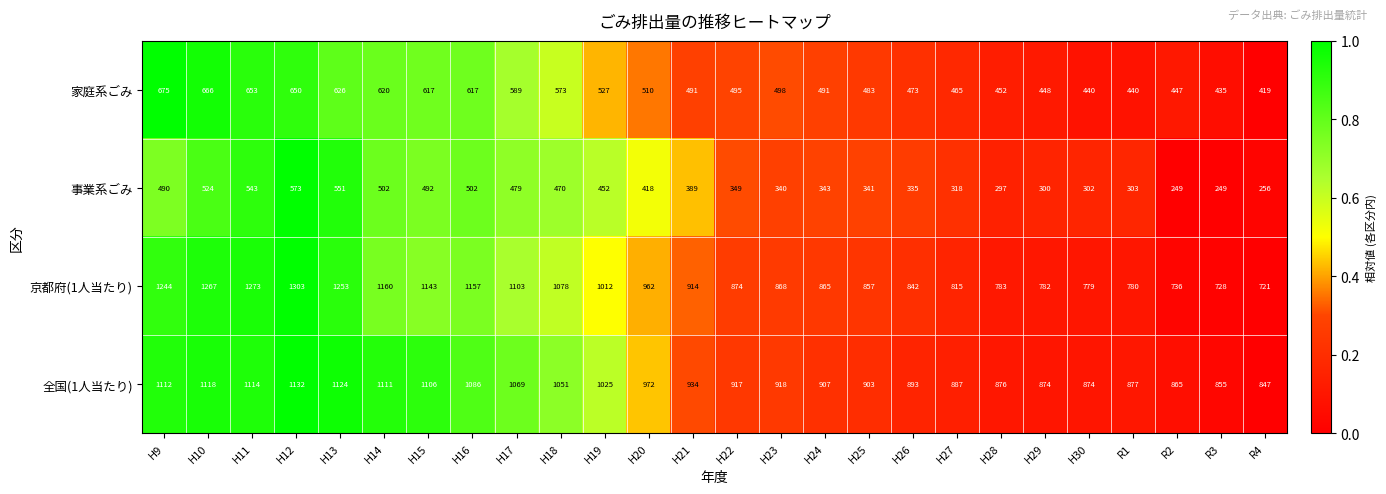

At which label is 京都府(1人当たり) closest to 1012?

H19